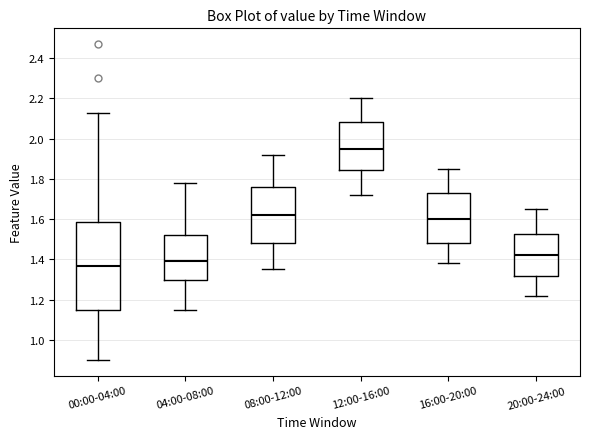

Reading left to right, read every box against the y-axis: the position of its median line, the range the box covers, and the ends of its whiskers. The values are not printed on the chart, so give them approximately, as read against the axis.

00:00-04:00: median 1.36, box 1.16 to 1.58, whiskers 0.90 to 2.14
04:00-08:00: median 1.40, box 1.30 to 1.52, whiskers 1.16 to 1.78
08:00-12:00: median 1.62, box 1.48 to 1.76, whiskers 1.36 to 1.92
12:00-16:00: median 1.96, box 1.84 to 2.08, whiskers 1.72 to 2.20
16:00-20:00: median 1.60, box 1.48 to 1.72, whiskers 1.38 to 1.86
20:00-24:00: median 1.42, box 1.32 to 1.52, whiskers 1.22 to 1.66